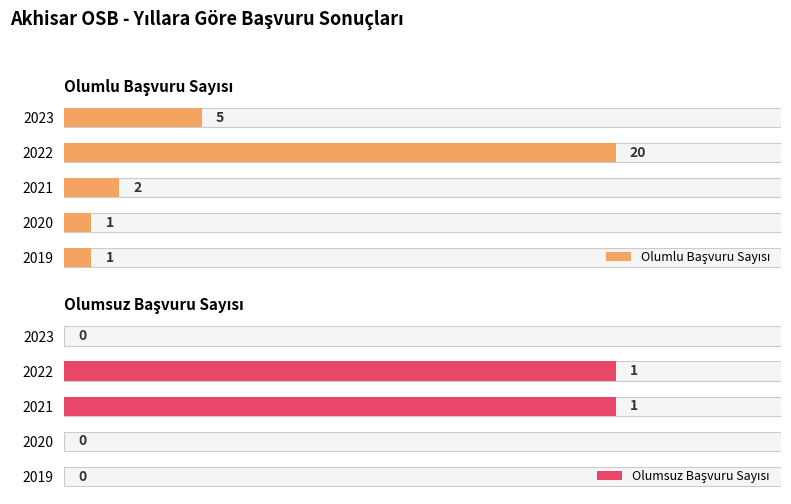

Reading right to left, extract all data points from this chart.

Olumlu Başvuru Sayısı: 5	20	2	1	1
Olumsuz Başvuru Sayısı: 0	1	1	0	0